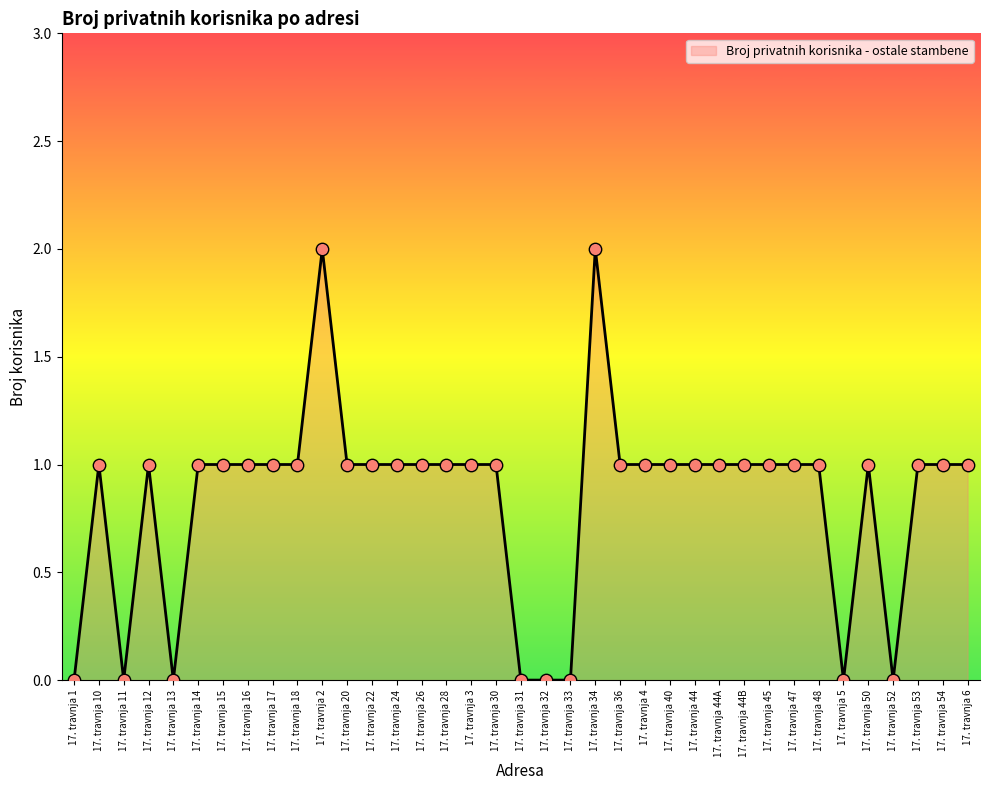

What is the ratio of the value at 17. travnja 53 to the value at 17. travnja 28?

1.0